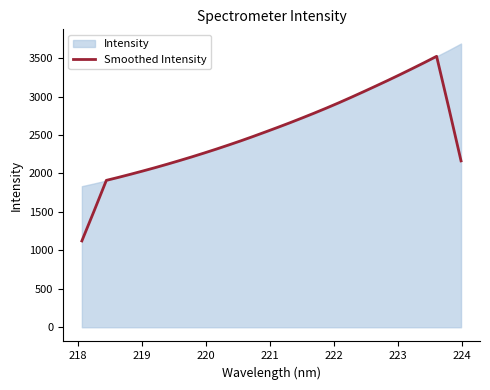

How many lines are shown in the chart?

1